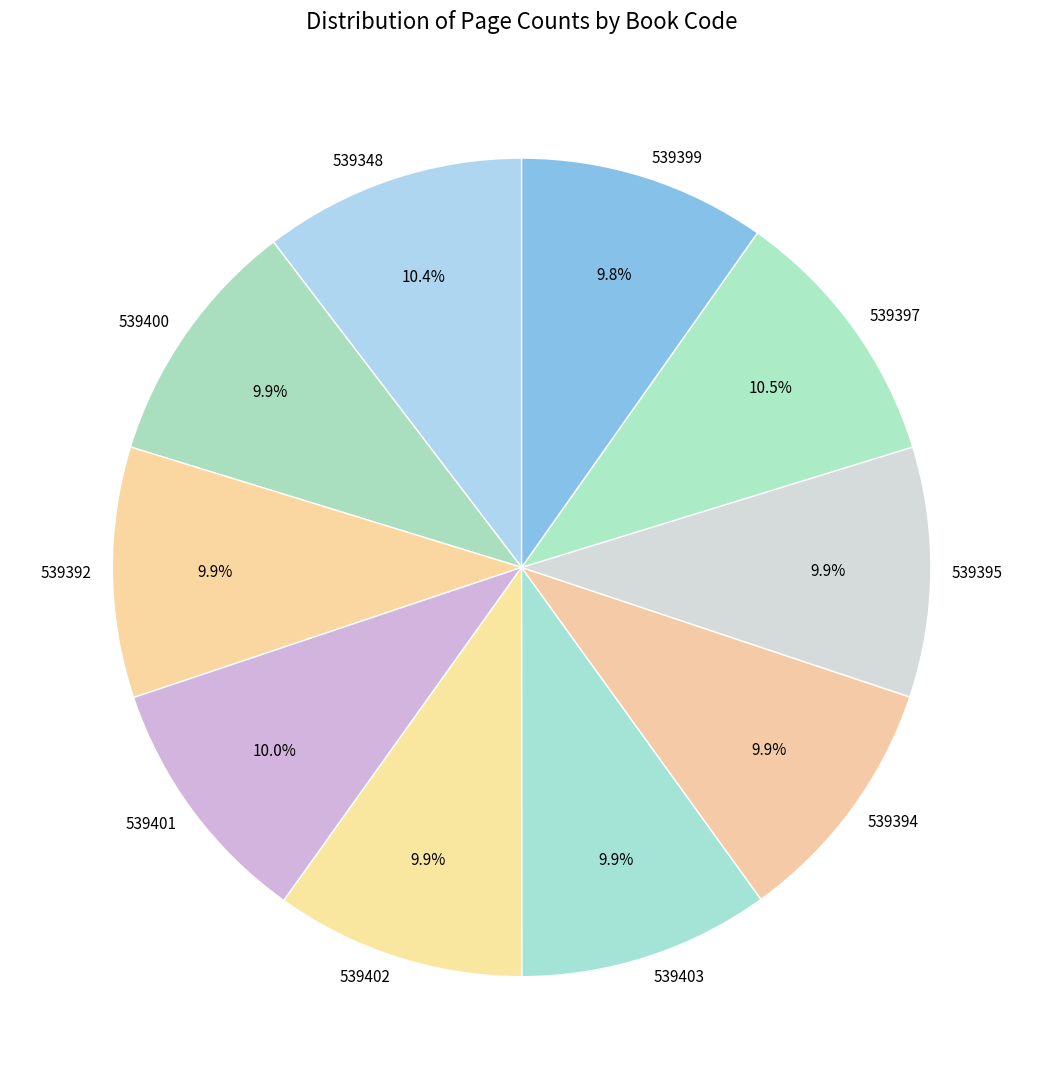

Does 539395 represent more than half of the total?

No